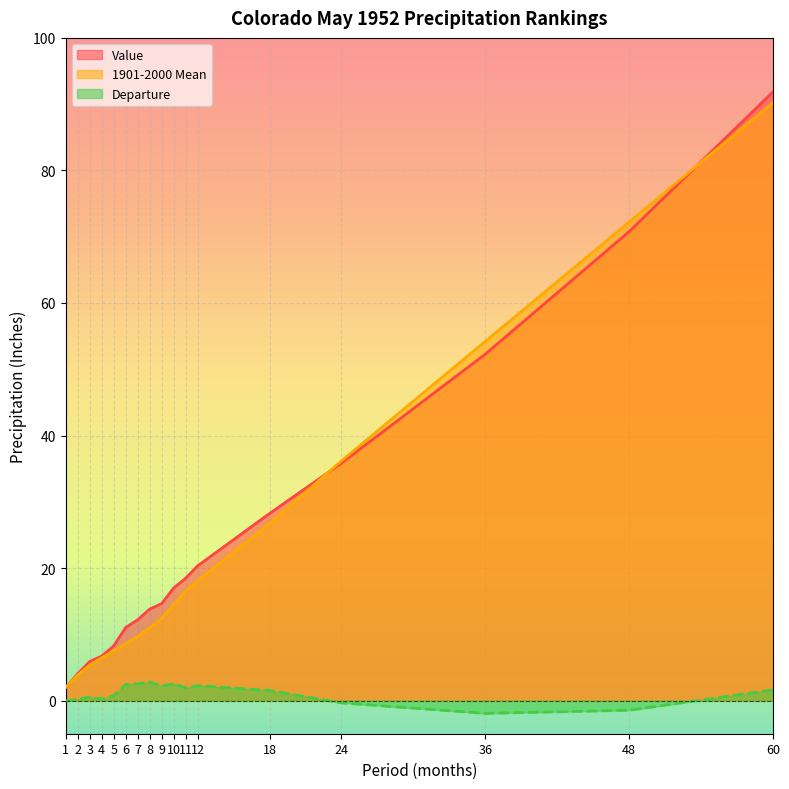

True or false: 1901-2000 Mean has a value of 6.5 at 4.

True